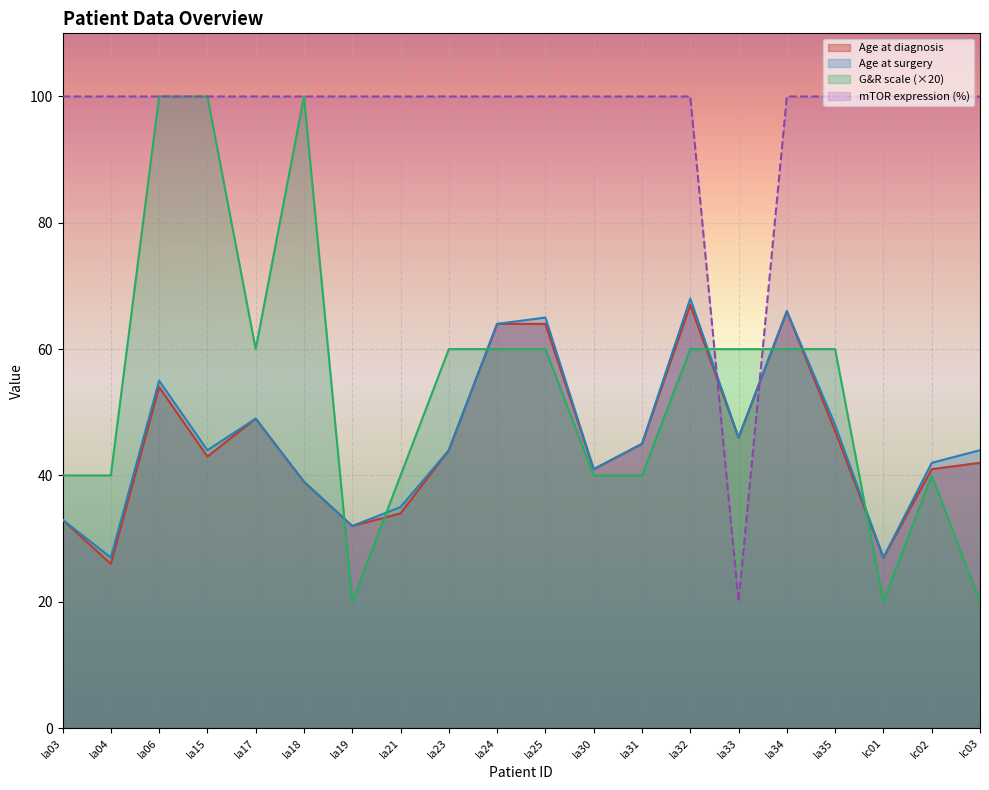

Which series changed the most between Ia33 and Ic01?

mTOR expression (%)